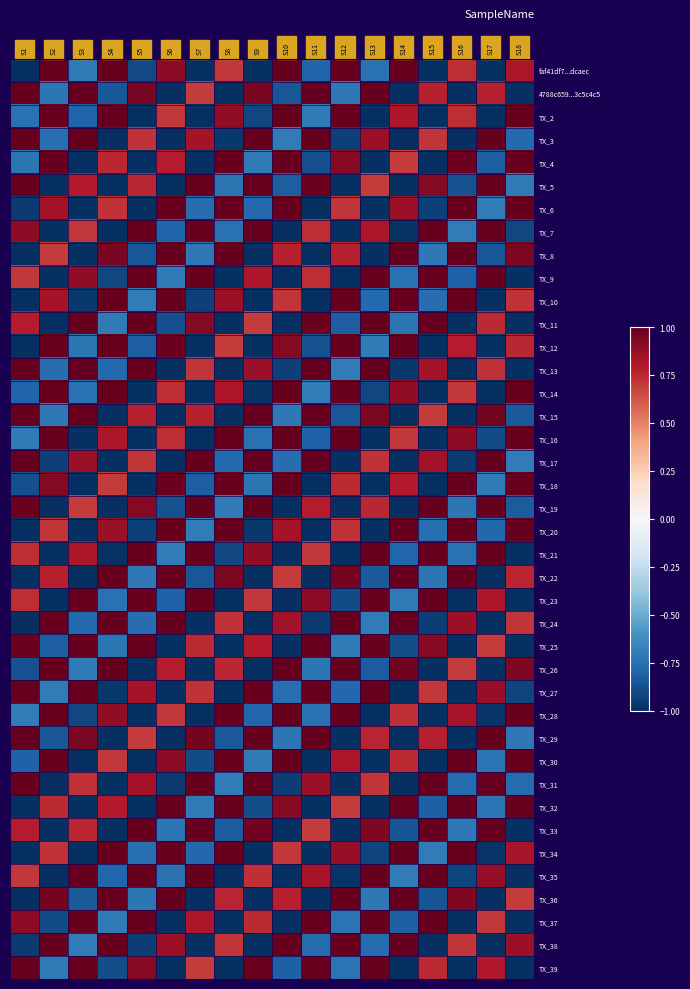

Reading left to right, transcribe all the data shown in this chart.

faf41df7...dcaec: S1=-1.0	S2=1.0	S3=-0.7	S4=1.0	S5=-0.9	S6=0.9	S7=-1.0	S8=0.7	S9=-1.0	S10=1.0	S11=-0.8	S12=1.0	S13=-0.7	S14=1.0	S15=-1.0	S16=0.7	S17=-1.0	S18=0.8
4788c659...3c5c4c5: S1=1.0	S2=-0.7	S3=1.0	S4=-0.8	S5=1.0	S6=-1.0	S7=0.7	S8=-1.0	S9=0.9	S10=-0.9	S11=1.0	S12=-0.7	S13=1.0	S14=-1.0	S15=0.8	S16=-1.0	S17=0.8	S18=-1.0
TX_2: S1=-0.7	S2=1.0	S3=-0.8	S4=1.0	S5=-1.0	S6=0.7	S7=-1.0	S8=0.9	S9=-0.9	S10=1.0	S11=-0.7	S12=1.0	S13=-1.0	S14=0.8	S15=-1.0	S16=0.7	S17=-1.0	S18=1.0
TX_3: S1=1.0	S2=-0.8	S3=1.0	S4=-1.0	S5=0.7	S6=-1.0	S7=0.8	S8=-1.0	S9=1.0	S10=-0.7	S11=1.0	S12=-0.9	S13=0.9	S14=-1.0	S15=0.7	S16=-1.0	S17=1.0	S18=-0.8
TX_4: S1=-0.7	S2=1.0	S3=-1.0	S4=0.8	S5=-1.0	S6=0.8	S7=-1.0	S8=1.0	S9=-0.7	S10=1.0	S11=-0.9	S12=0.9	S13=-1.0	S14=0.7	S15=-1.0	S16=1.0	S17=-0.8	S18=1.0
TX_5: S1=1.0	S2=-1.0	S3=0.8	S4=-1.0	S5=0.8	S6=-1.0	S7=1.0	S8=-0.7	S9=1.0	S10=-0.8	S11=1.0	S12=-1.0	S13=0.7	S14=-1.0	S15=0.9	S16=-0.9	S17=1.0	S18=-0.7
TX_6: S1=-1.0	S2=0.8	S3=-1.0	S4=0.7	S5=-1.0	S6=1.0	S7=-0.8	S8=1.0	S9=-0.8	S10=1.0	S11=-1.0	S12=0.7	S13=-1.0	S14=0.9	S15=-0.9	S16=1.0	S17=-0.7	S18=1.0
TX_7: S1=0.9	S2=-1.0	S3=0.7	S4=-1.0	S5=1.0	S6=-0.8	S7=1.0	S8=-0.7	S9=1.0	S10=-1.0	S11=0.7	S12=-1.0	S13=0.8	S14=-1.0	S15=1.0	S16=-0.7	S17=1.0	S18=-0.9
TX_8: S1=-1.0	S2=0.7	S3=-1.0	S4=0.9	S5=-0.9	S6=1.0	S7=-0.7	S8=1.0	S9=-1.0	S10=0.8	S11=-1.0	S12=0.8	S13=-1.0	S14=1.0	S15=-0.7	S16=1.0	S17=-0.9	S18=0.9
TX_9: S1=0.7	S2=-1.0	S3=0.9	S4=-0.9	S5=1.0	S6=-0.7	S7=1.0	S8=-1.0	S9=0.8	S10=-1.0	S11=0.7	S12=-1.0	S13=1.0	S14=-0.7	S15=1.0	S16=-0.8	S17=1.0	S18=-1.0
TX_10: S1=-1.0	S2=0.8	S3=-1.0	S4=1.0	S5=-0.7	S6=1.0	S7=-0.9	S8=0.9	S9=-1.0	S10=0.7	S11=-1.0	S12=1.0	S13=-0.8	S14=1.0	S15=-0.8	S16=1.0	S17=-1.0	S18=0.7
TX_11: S1=0.8	S2=-1.0	S3=1.0	S4=-0.7	S5=1.0	S6=-0.9	S7=0.9	S8=-1.0	S9=0.7	S10=-1.0	S11=1.0	S12=-0.8	S13=1.0	S14=-0.7	S15=1.0	S16=-1.0	S17=0.7	S18=-1.0
TX_12: S1=-1.0	S2=1.0	S3=-0.7	S4=1.0	S5=-0.8	S6=1.0	S7=-1.0	S8=0.7	S9=-1.0	S10=0.9	S11=-0.9	S12=1.0	S13=-0.7	S14=1.0	S15=-1.0	S16=0.8	S17=-1.0	S18=0.8
TX_13: S1=1.0	S2=-0.8	S3=1.0	S4=-0.8	S5=1.0	S6=-1.0	S7=0.7	S8=-1.0	S9=0.9	S10=-0.9	S11=1.0	S12=-0.7	S13=1.0	S14=-1.0	S15=0.8	S16=-1.0	S17=0.7	S18=-1.0
TX_14: S1=-0.8	S2=1.0	S3=-0.7	S4=1.0	S5=-1.0	S6=0.7	S7=-1.0	S8=0.8	S9=-1.0	S10=1.0	S11=-0.7	S12=1.0	S13=-0.9	S14=0.9	S15=-1.0	S16=0.7	S17=-1.0	S18=1.0
TX_15: S1=1.0	S2=-0.7	S3=1.0	S4=-1.0	S5=0.8	S6=-1.0	S7=0.8	S8=-1.0	S9=1.0	S10=-0.7	S11=1.0	S12=-0.9	S13=0.9	S14=-1.0	S15=0.7	S16=-1.0	S17=1.0	S18=-0.8
TX_16: S1=-0.7	S2=1.0	S3=-1.0	S4=0.8	S5=-1.0	S6=0.7	S7=-1.0	S8=1.0	S9=-0.7	S10=1.0	S11=-0.8	S12=1.0	S13=-1.0	S14=0.7	S15=-1.0	S16=0.9	S17=-0.9	S18=1.0
TX_17: S1=1.0	S2=-0.9	S3=0.9	S4=-1.0	S5=0.7	S6=-1.0	S7=1.0	S8=-0.8	S9=1.0	S10=-0.8	S11=1.0	S12=-1.0	S13=0.7	S14=-1.0	S15=0.8	S16=-1.0	S17=1.0	S18=-0.7
TX_18: S1=-0.9	S2=0.9	S3=-1.0	S4=0.7	S5=-1.0	S6=1.0	S7=-0.8	S8=1.0	S9=-0.7	S10=1.0	S11=-1.0	S12=0.7	S13=-1.0	S14=0.8	S15=-1.0	S16=1.0	S17=-0.7	S18=1.0
TX_19: S1=1.0	S2=-1.0	S3=0.7	S4=-1.0	S5=0.9	S6=-0.9	S7=1.0	S8=-0.7	S9=1.0	S10=-1.0	S11=0.8	S12=-1.0	S13=0.8	S14=-1.0	S15=1.0	S16=-0.7	S17=1.0	S18=-0.8
TX_20: S1=-1.0	S2=0.7	S3=-1.0	S4=0.9	S5=-0.9	S6=1.0	S7=-0.7	S8=1.0	S9=-1.0	S10=0.8	S11=-1.0	S12=0.7	S13=-1.0	S14=1.0	S15=-0.8	S16=1.0	S17=-0.8	S18=1.0
TX_21: S1=0.7	S2=-1.0	S3=0.8	S4=-1.0	S5=1.0	S6=-0.7	S7=1.0	S8=-0.9	S9=0.9	S10=-1.0	S11=0.7	S12=-1.0	S13=1.0	S14=-0.8	S15=1.0	S16=-0.7	S17=1.0	S18=-1.0
TX_22: S1=-1.0	S2=0.8	S3=-1.0	S4=1.0	S5=-0.7	S6=1.0	S7=-0.9	S8=0.9	S9=-1.0	S10=0.7	S11=-1.0	S12=1.0	S13=-0.8	S14=1.0	S15=-0.7	S16=1.0	S17=-1.0	S18=0.8
TX_23: S1=0.7	S2=-1.0	S3=1.0	S4=-0.7	S5=1.0	S6=-0.8	S7=1.0	S8=-1.0	S9=0.7	S10=-1.0	S11=0.9	S12=-0.9	S13=1.0	S14=-0.7	S15=1.0	S16=-1.0	S17=0.8	S18=-1.0
TX_24: S1=-1.0	S2=1.0	S3=-0.8	S4=1.0	S5=-0.8	S6=1.0	S7=-1.0	S8=0.7	S9=-1.0	S10=0.8	S11=-1.0	S12=1.0	S13=-0.7	S14=1.0	S15=-0.9	S16=0.9	S17=-1.0	S18=0.7
TX_25: S1=1.0	S2=-0.8	S3=1.0	S4=-0.7	S5=1.0	S6=-1.0	S7=0.7	S8=-1.0	S9=0.8	S10=-1.0	S11=1.0	S12=-0.7	S13=1.0	S14=-0.9	S15=0.9	S16=-1.0	S17=0.7	S18=-1.0
TX_26: S1=-0.9	S2=1.0	S3=-0.7	S4=1.0	S5=-1.0	S6=0.8	S7=-1.0	S8=0.8	S9=-1.0	S10=1.0	S11=-0.7	S12=1.0	S13=-0.8	S14=1.0	S15=-1.0	S16=0.7	S17=-1.0	S18=0.9
TX_27: S1=1.0	S2=-0.7	S3=1.0	S4=-1.0	S5=0.8	S6=-1.0	S7=0.7	S8=-1.0	S9=1.0	S10=-0.8	S11=1.0	S12=-0.8	S13=1.0	S14=-1.0	S15=0.7	S16=-1.0	S17=0.9	S18=-0.9
TX_28: S1=-0.7	S2=1.0	S3=-0.9	S4=0.9	S5=-1.0	S6=0.7	S7=-1.0	S8=1.0	S9=-0.8	S10=1.0	S11=-0.7	S12=1.0	S13=-1.0	S14=0.7	S15=-1.0	S16=0.8	S17=-1.0	S18=1.0
TX_29: S1=1.0	S2=-0.9	S3=0.9	S4=-1.0	S5=0.7	S6=-1.0	S7=1.0	S8=-0.8	S9=1.0	S10=-0.7	S11=1.0	S12=-1.0	S13=0.8	S14=-1.0	S15=0.8	S16=-1.0	S17=1.0	S18=-0.7
TX_30: S1=-0.8	S2=1.0	S3=-1.0	S4=0.7	S5=-1.0	S6=0.9	S7=-0.9	S8=1.0	S9=-0.7	S10=1.0	S11=-1.0	S12=0.8	S13=-1.0	S14=0.7	S15=-1.0	S16=1.0	S17=-0.7	S18=1.0
TX_31: S1=1.0	S2=-1.0	S3=0.7	S4=-1.0	S5=0.8	S6=-1.0	S7=1.0	S8=-0.7	S9=1.0	S10=-0.9	S11=0.9	S12=-1.0	S13=0.7	S14=-1.0	S15=1.0	S16=-0.8	S17=1.0	S18=-0.8
TX_32: S1=-1.0	S2=0.7	S3=-1.0	S4=0.8	S5=-1.0	S6=1.0	S7=-0.7	S8=1.0	S9=-0.9	S10=0.9	S11=-1.0	S12=0.7	S13=-1.0	S14=1.0	S15=-0.8	S16=1.0	S17=-0.7	S18=1.0
TX_33: S1=0.8	S2=-1.0	S3=0.8	S4=-1.0	S5=1.0	S6=-0.7	S7=1.0	S8=-0.8	S9=1.0	S10=-1.0	S11=0.7	S12=-1.0	S13=0.9	S14=-0.9	S15=1.0	S16=-0.7	S17=1.0	S18=-1.0
TX_34: S1=-1.0	S2=0.7	S3=-1.0	S4=1.0	S5=-0.8	S6=1.0	S7=-0.8	S8=1.0	S9=-1.0	S10=0.7	S11=-1.0	S12=0.9	S13=-0.9	S14=1.0	S15=-0.7	S16=1.0	S17=-1.0	S18=0.8
TX_35: S1=0.7	S2=-1.0	S3=1.0	S4=-0.8	S5=1.0	S6=-0.7	S7=1.0	S8=-1.0	S9=0.7	S10=-1.0	S11=0.8	S12=-1.0	S13=1.0	S14=-0.7	S15=1.0	S16=-0.9	S17=0.9	S18=-1.0
TX_36: S1=-1.0	S2=1.0	S3=-0.8	S4=1.0	S5=-0.7	S6=1.0	S7=-1.0	S8=0.8	S9=-1.0	S10=0.8	S11=-1.0	S12=1.0	S13=-0.7	S14=1.0	S15=-0.9	S16=0.9	S17=-1.0	S18=0.7
TX_37: S1=0.9	S2=-0.9	S3=1.0	S4=-0.7	S5=1.0	S6=-1.0	S7=0.8	S8=-1.0	S9=0.7	S10=-1.0	S11=1.0	S12=-0.7	S13=1.0	S14=-0.8	S15=1.0	S16=-1.0	S17=0.7	S18=-1.0
TX_38: S1=-1.0	S2=1.0	S3=-0.7	S4=1.0	S5=-0.9	S6=0.9	S7=-1.0	S8=0.7	S9=-1.0	S10=1.0	S11=-0.8	S12=1.0	S13=-0.8	S14=1.0	S15=-1.0	S16=0.7	S17=-1.0	S18=0.9
TX_39: S1=1.0	S2=-0.7	S3=1.0	S4=-0.9	S5=0.9	S6=-1.0	S7=0.7	S8=-1.0	S9=1.0	S10=-0.8	S11=1.0	S12=-0.7	S13=1.0	S14=-1.0	S15=0.7	S16=-1.0	S17=0.8	S18=-1.0